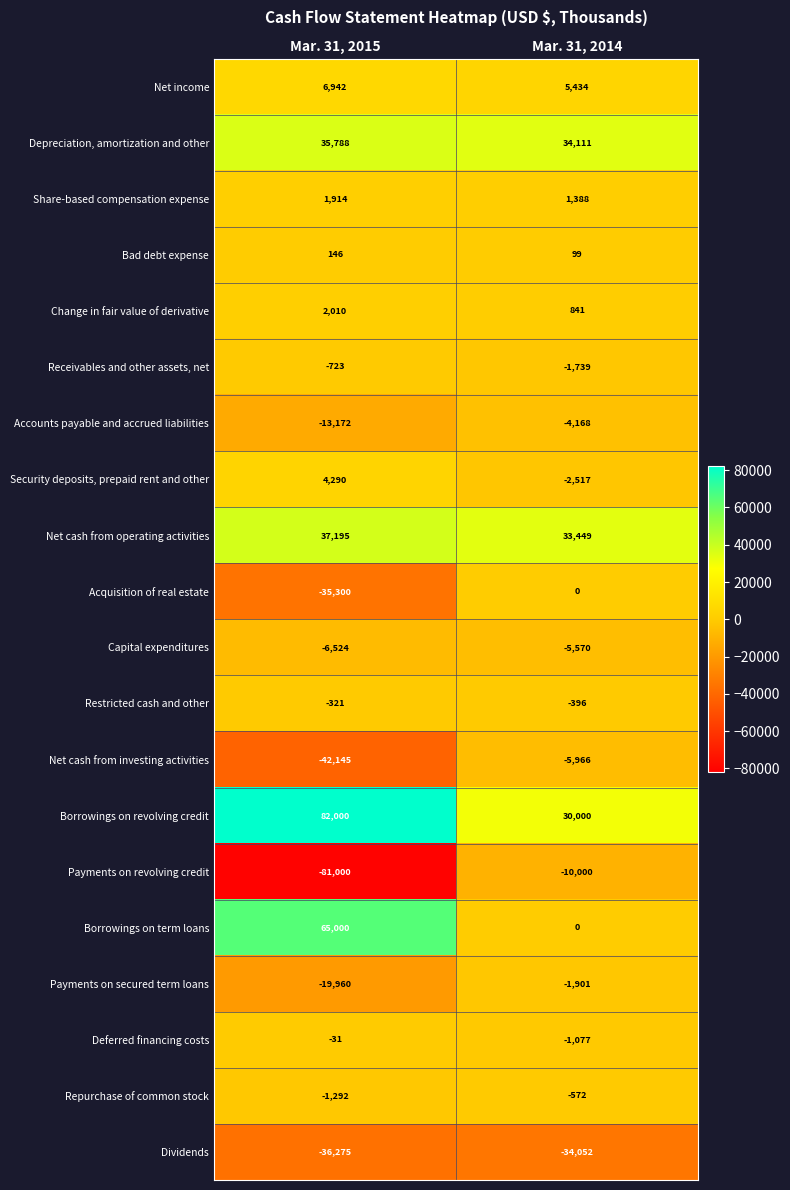

What is the average value of the Depreciation, amortization and other series?

34950